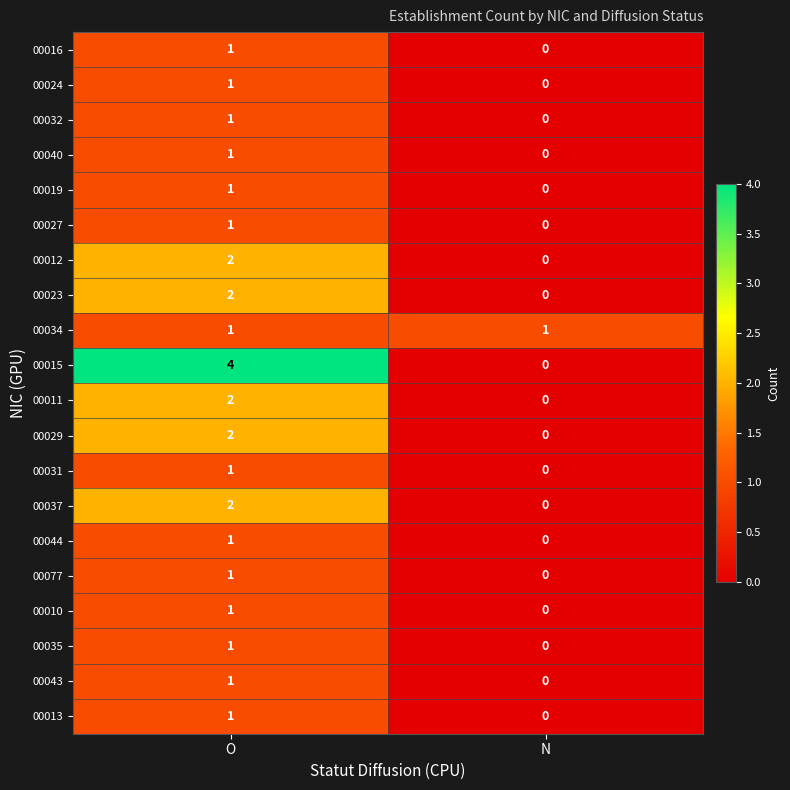

Rank the categories by 00040 value from highest to lowest.

O, N